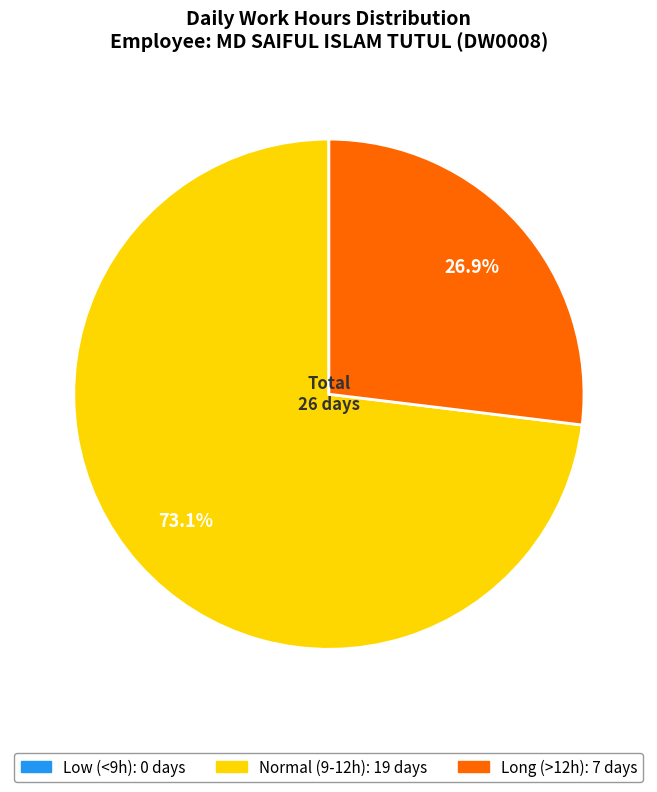

Does any single category account for the majority?

Yes